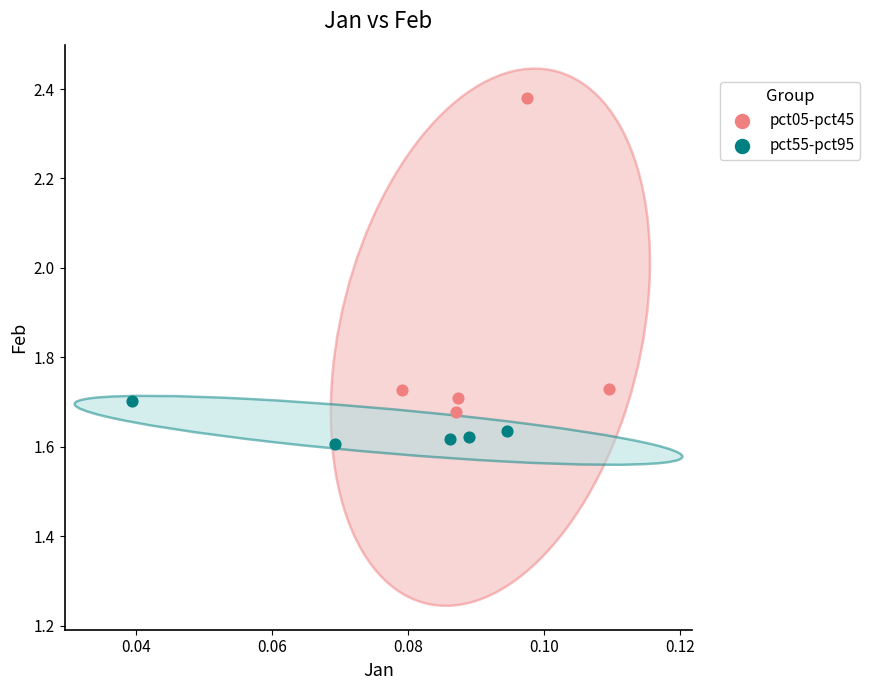

Which series contains the lowest Y value?

pct55-pct95